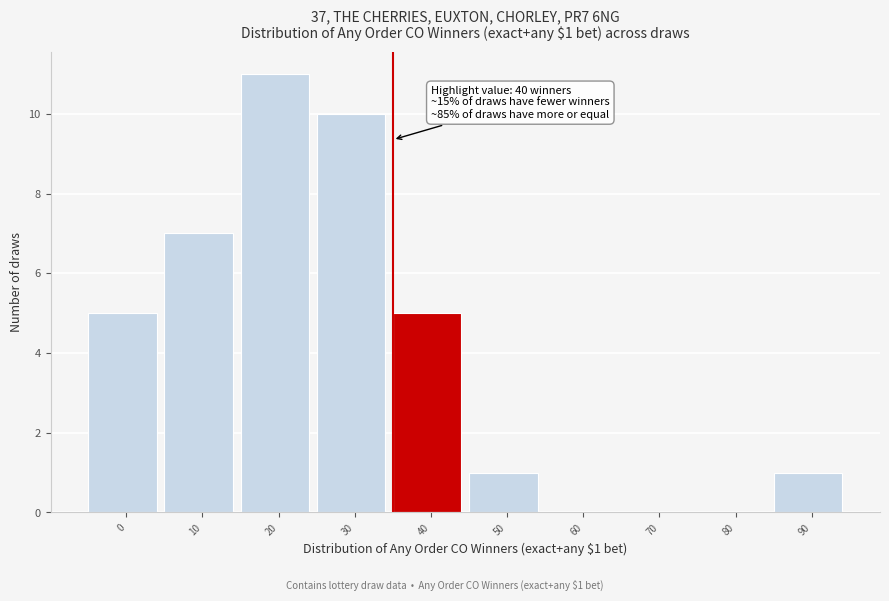

Reading left to right, list all the values displayed in this chart.

0=5	10=7	20=11	30=10	40=5	50=1	60=0	70=0	80=0	90=1